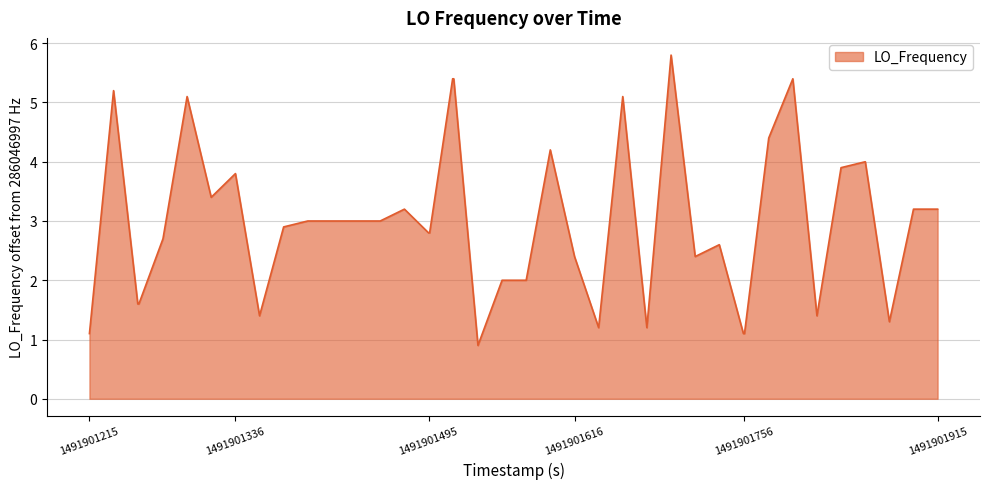

What is the minimum value shown in the chart?

0.9